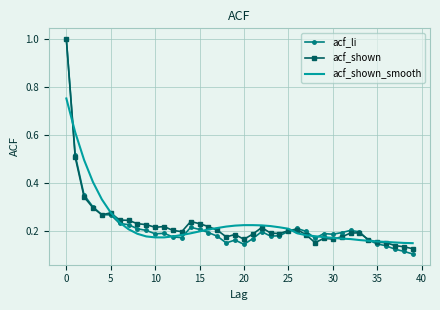

Which series has the largest range (max minus min)?

acf_li